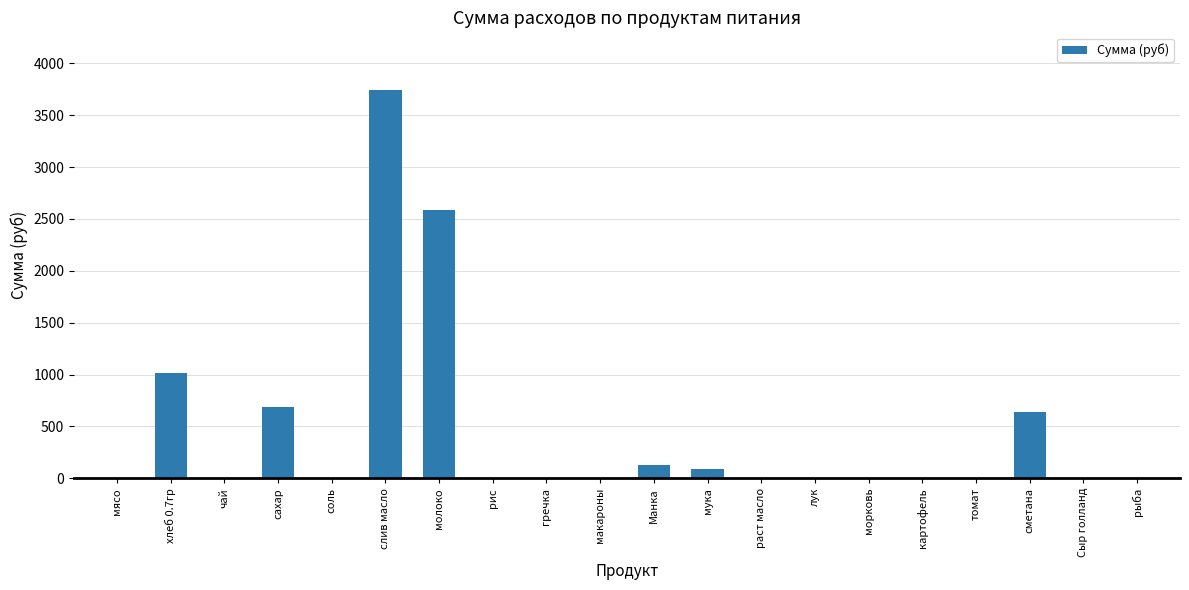

What is the sum of all values?

8875.8